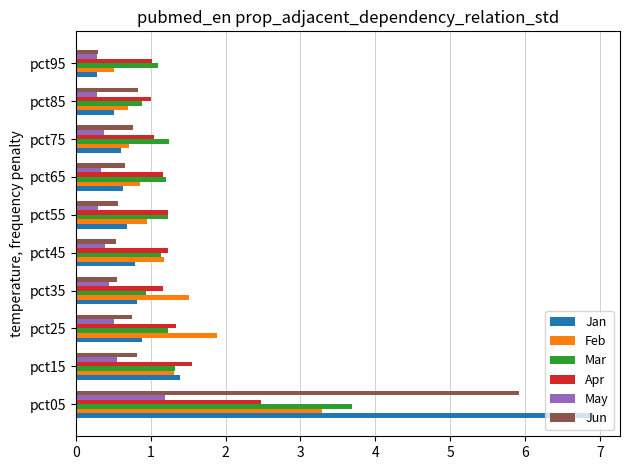

At which category is the sum across all series the highest?

pct05